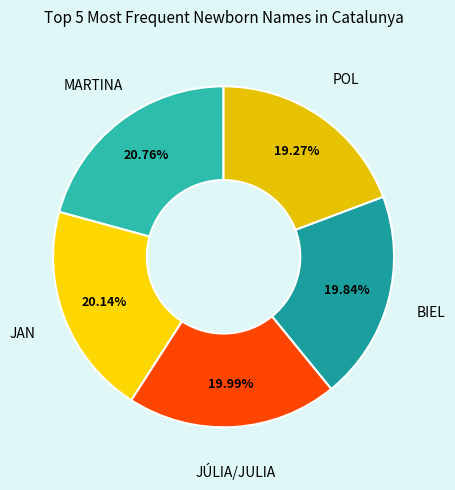

What is the smallest slice in the pie chart?

POL